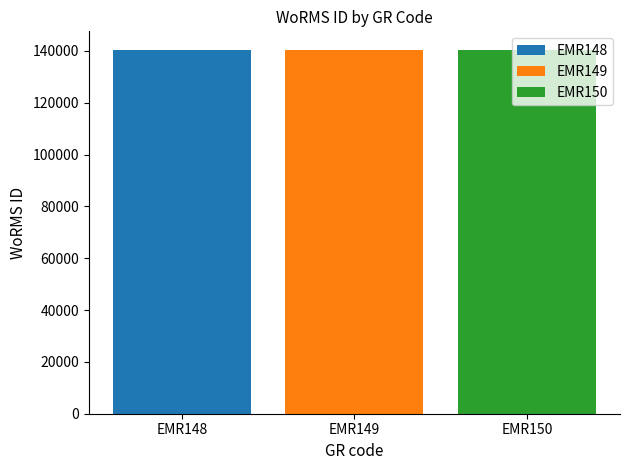

Which series has the widest spread of values?

EMR148